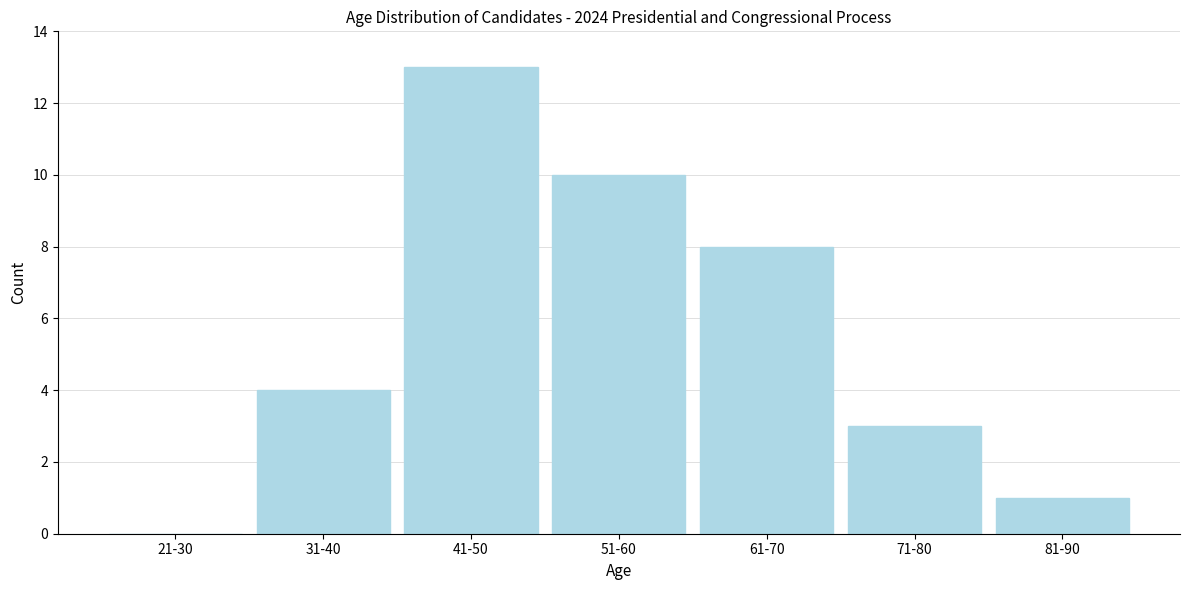

Reading left to right, transcribe all the data shown in this chart.

21-30=0	31-40=4	41-50=13	51-60=10	61-70=8	71-80=3	81-90=1